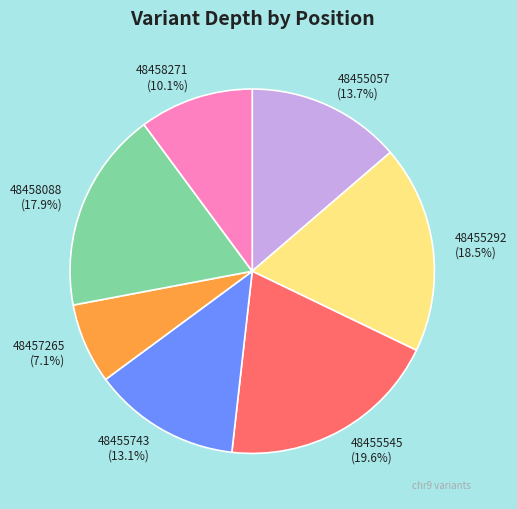

Rank the categories by value from lowest to highest.

48457265, 48458271, 48455743, 48455057, 48458088, 48455292, 48455545